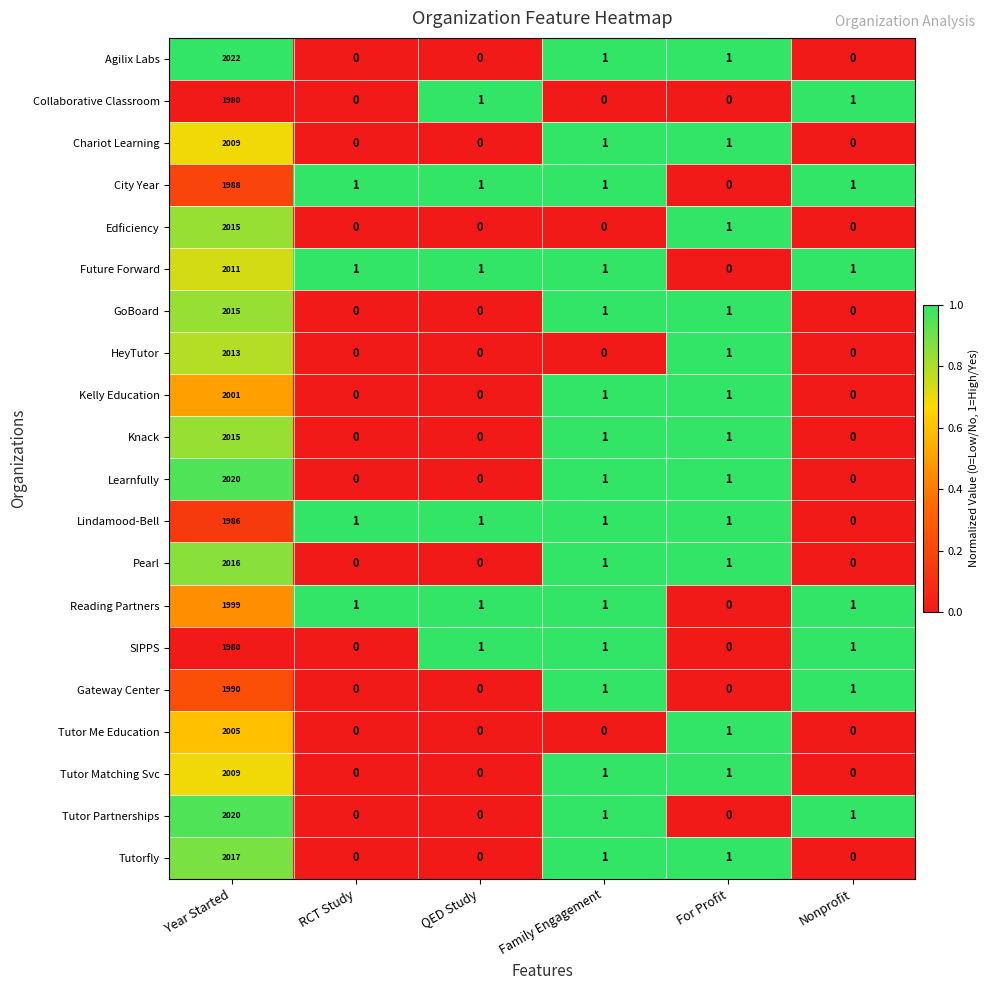

True or false: Collaborative Classroom has a value of 0 at Family Engagement.

True